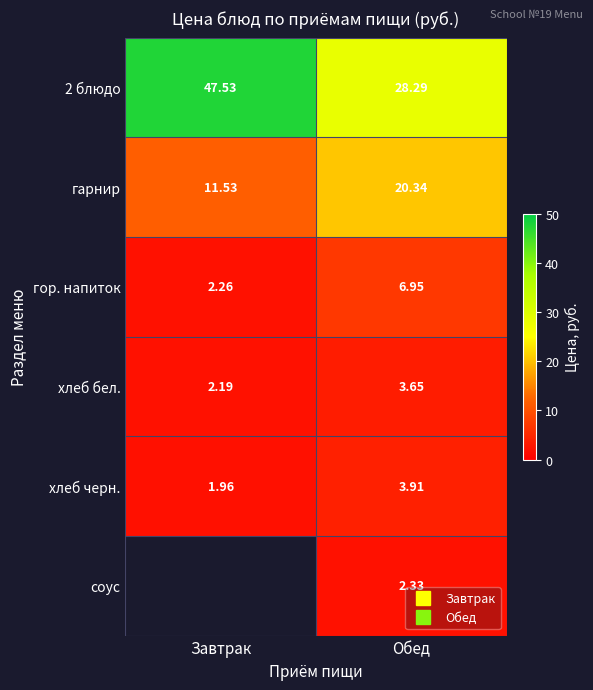

Which series has the widest spread of values?

2 блюдо